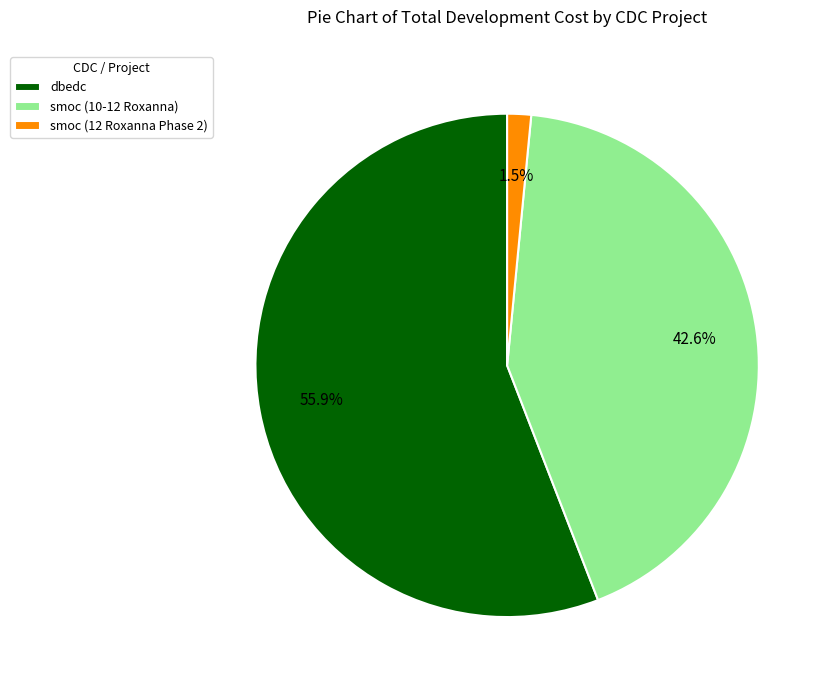

Count the number of slices in the pie.

3